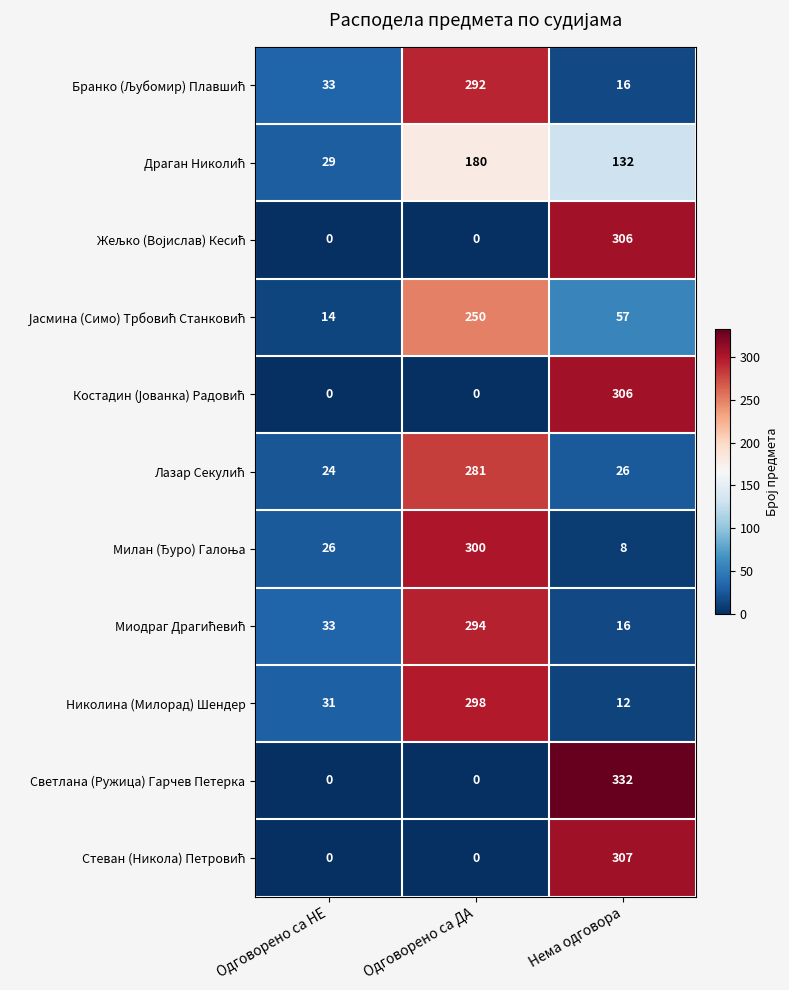

What is the maximum value shown in the chart?

332